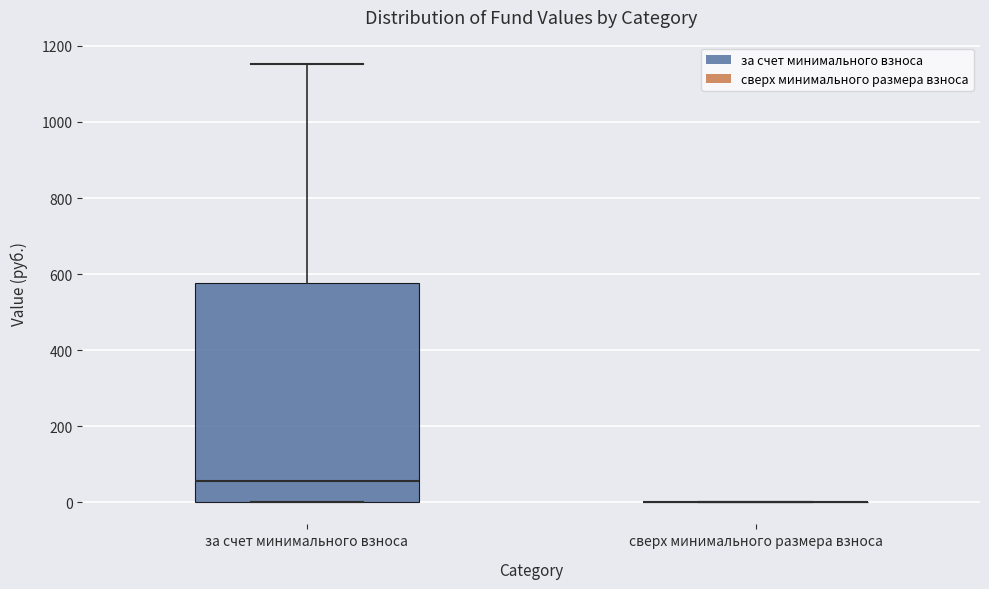

Which box is the tallest, from its lower edge to its upper edge?

за счет минимального взноса